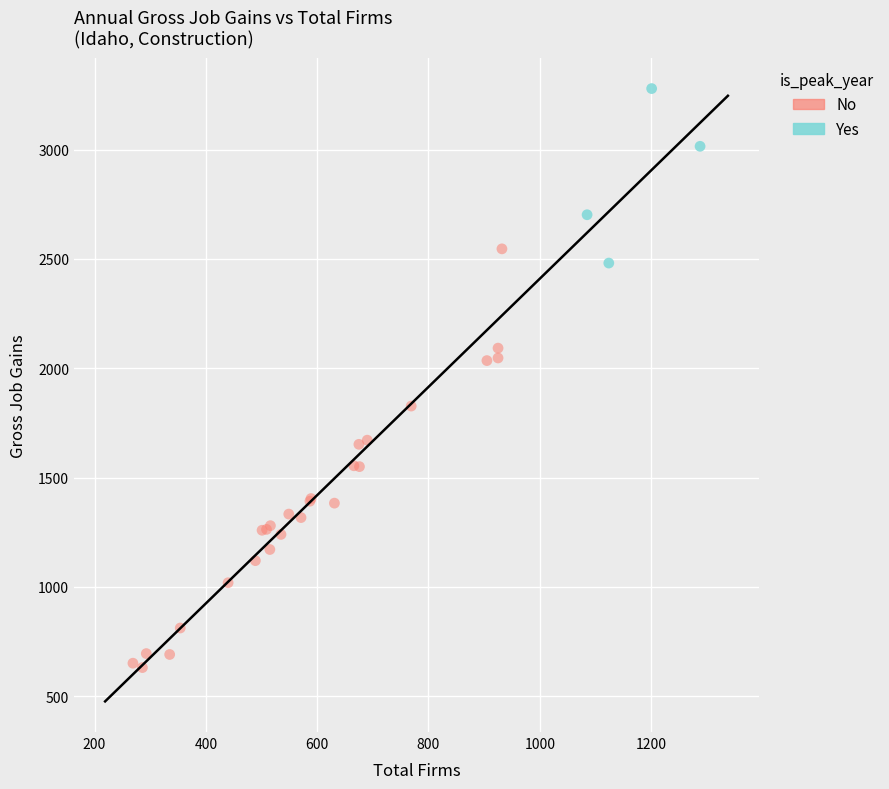

Which series contains the highest Y value?

Yes